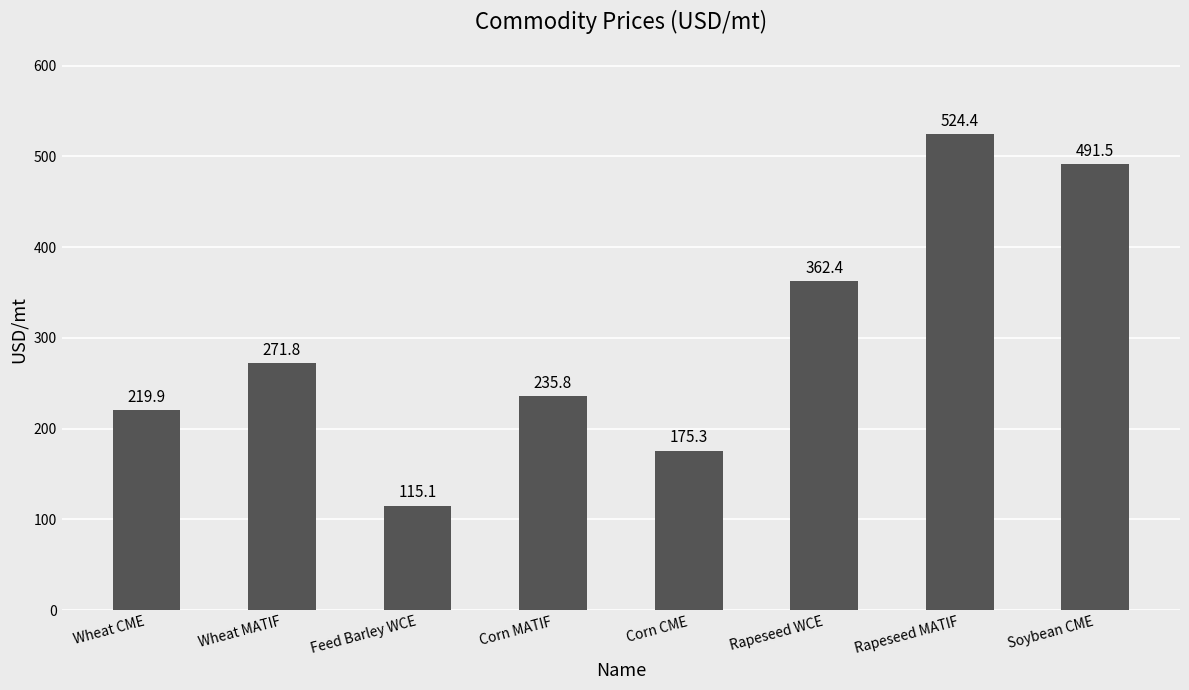

What is the difference between the second highest and minimum values?

376.4